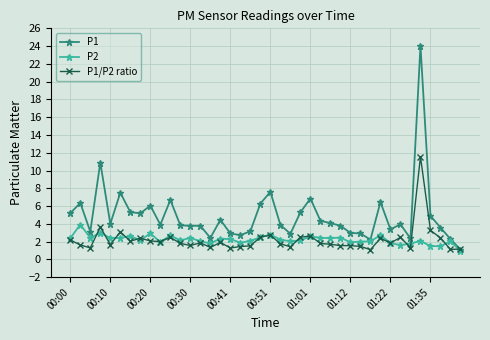

Which series has the widest spread of values?

P1